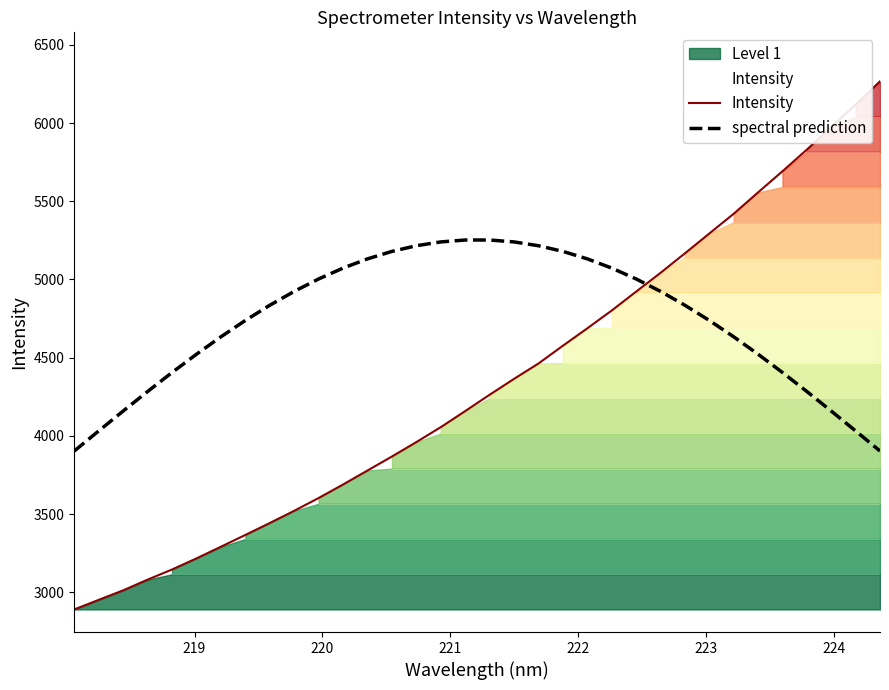

What are all the series names shown in the legend?

Intensity, spectral prediction